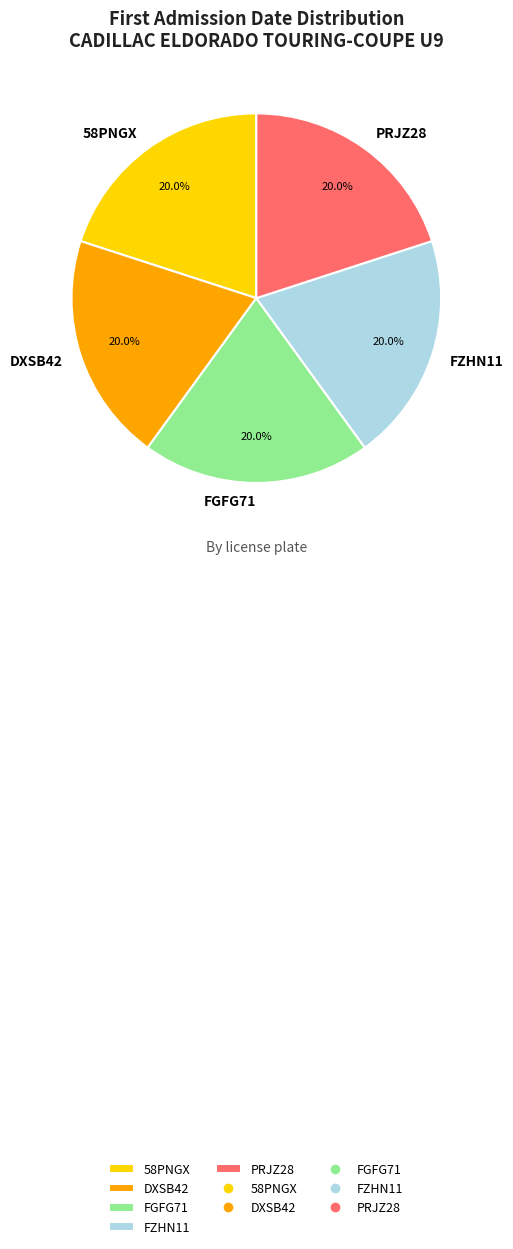

Does 58PNGX represent more than half of the total?

No